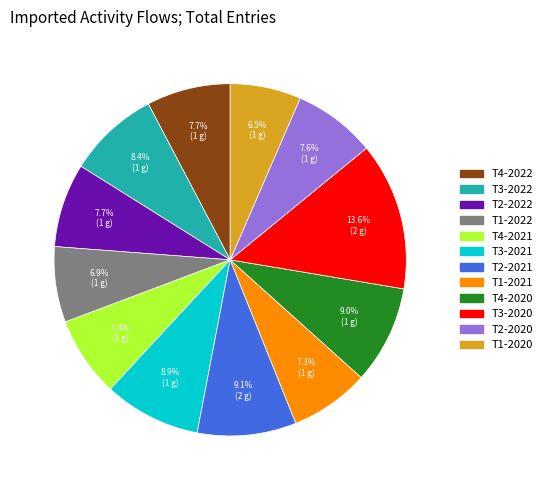

Which category has the biggest portion of the pie?

T3-2020